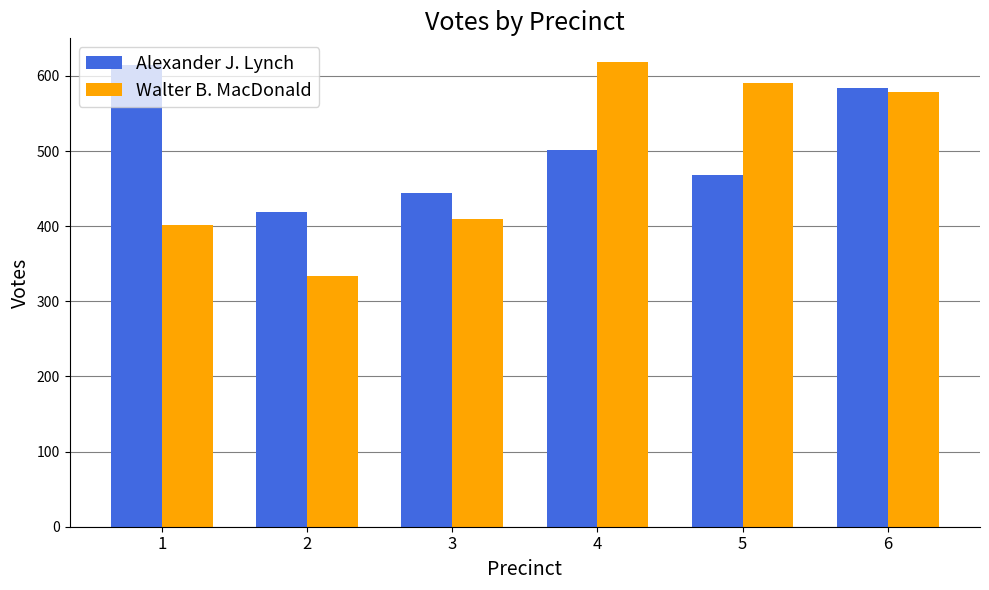

At how many categories does at least one series exceed 338?

6